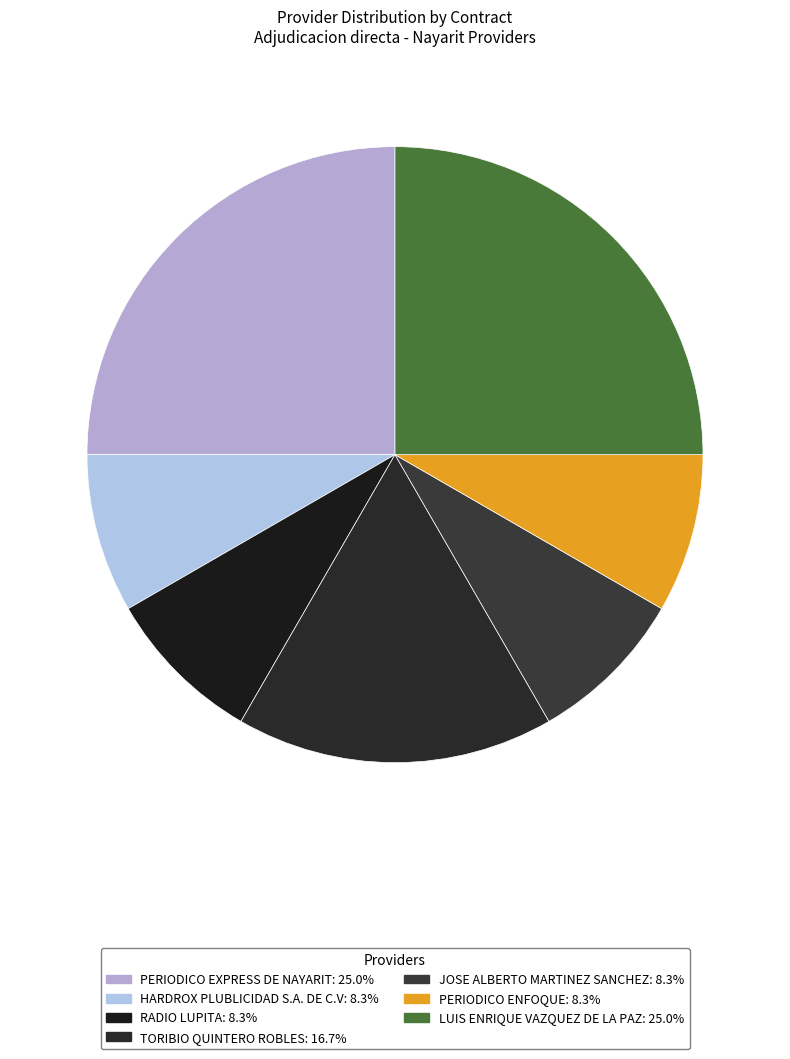

To the nearest percent, what is the difference between the LUIS ENRIQUE VAZQUEZ DE LA PAZ and HARDROX PLUBLICIDAD S.A. DE C.V slice percentages?

17%